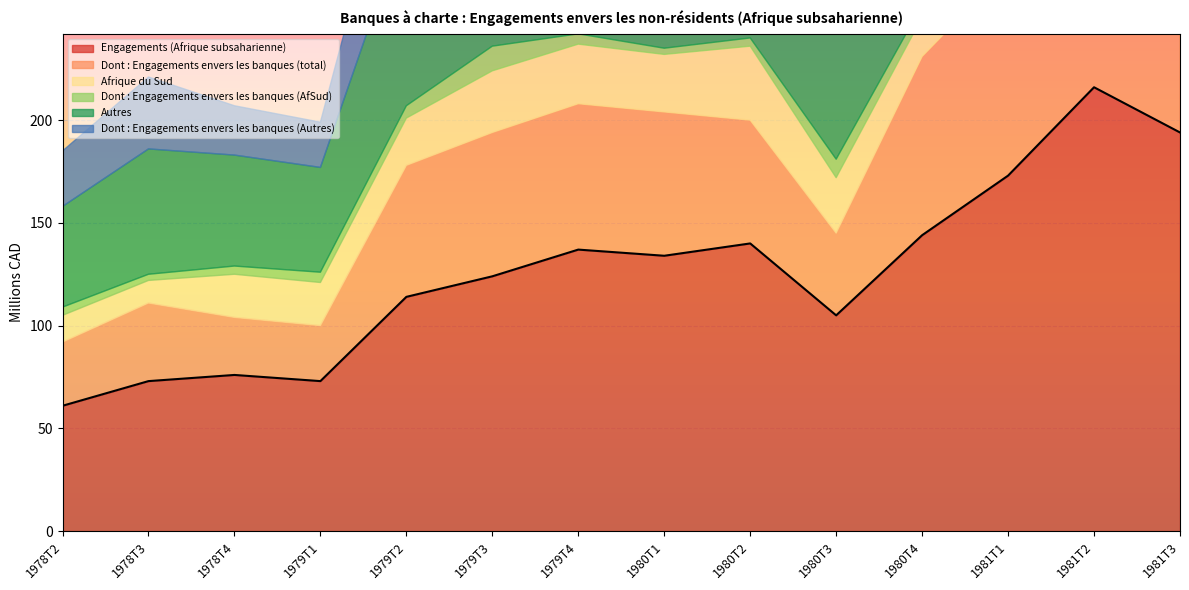

What is the maximum value for Dont : Engagements envers les banques (total)?

150